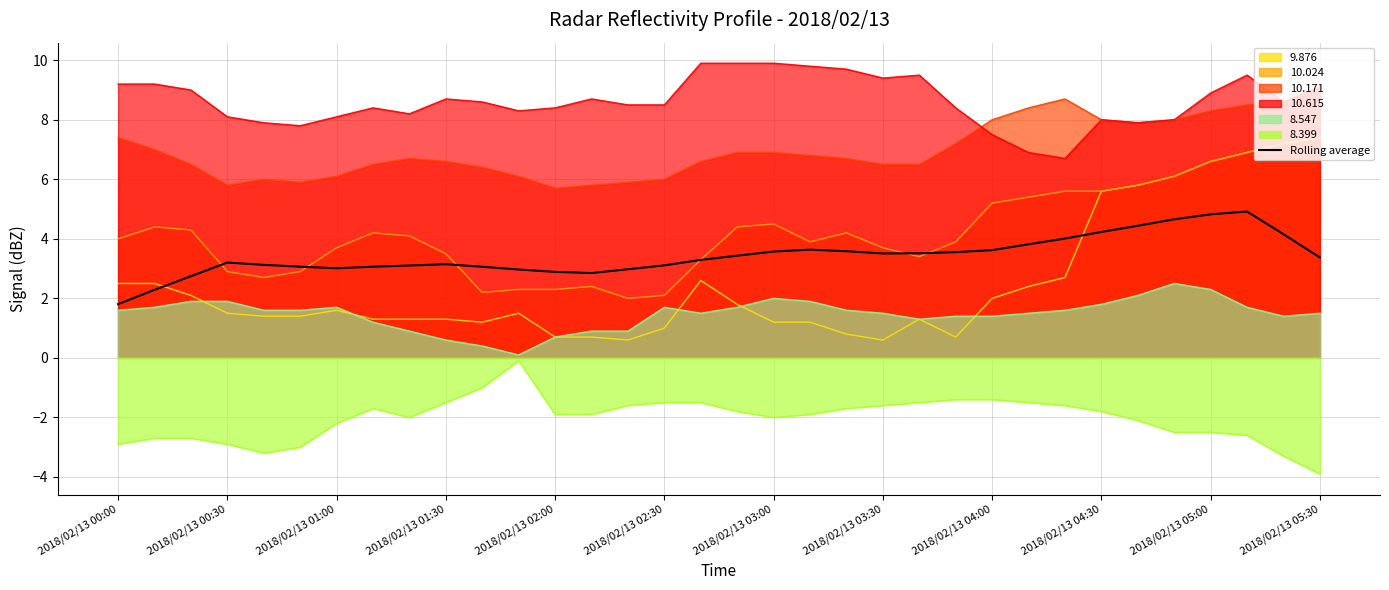

What is the difference between the values at 33 and 2018/02/13 00:30?

1.1